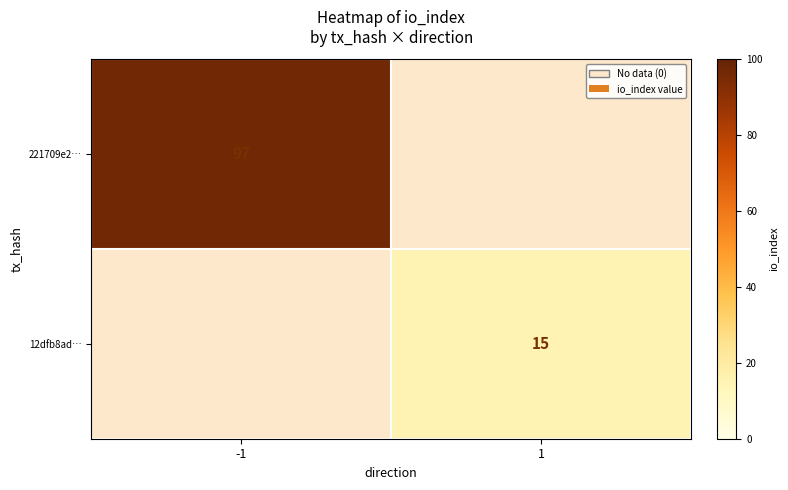

The 12dfb8ad… series shows 8 at 1. True or false?

False